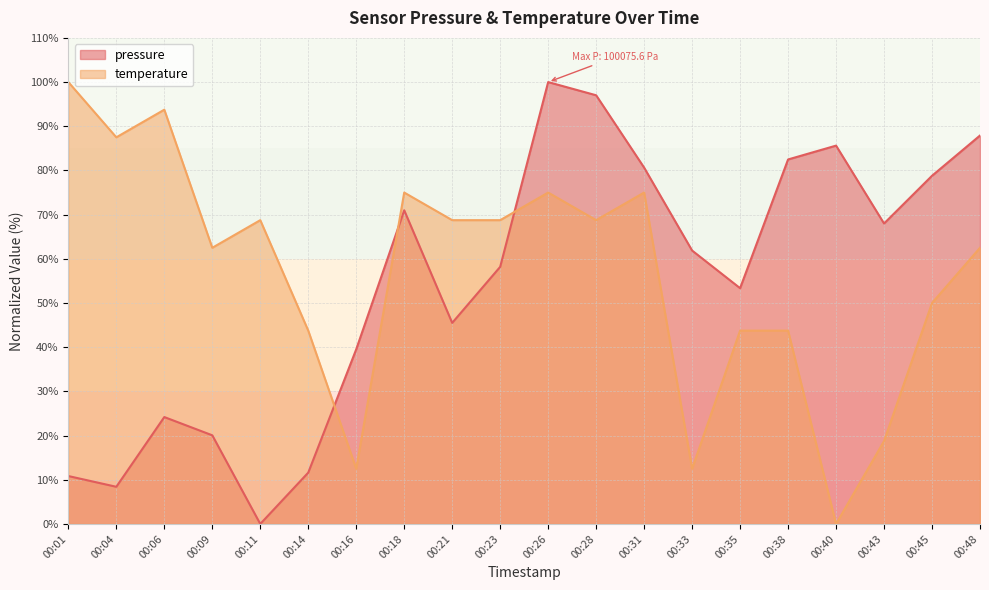

Between 00:18 and 00:16, which is larger?

00:18